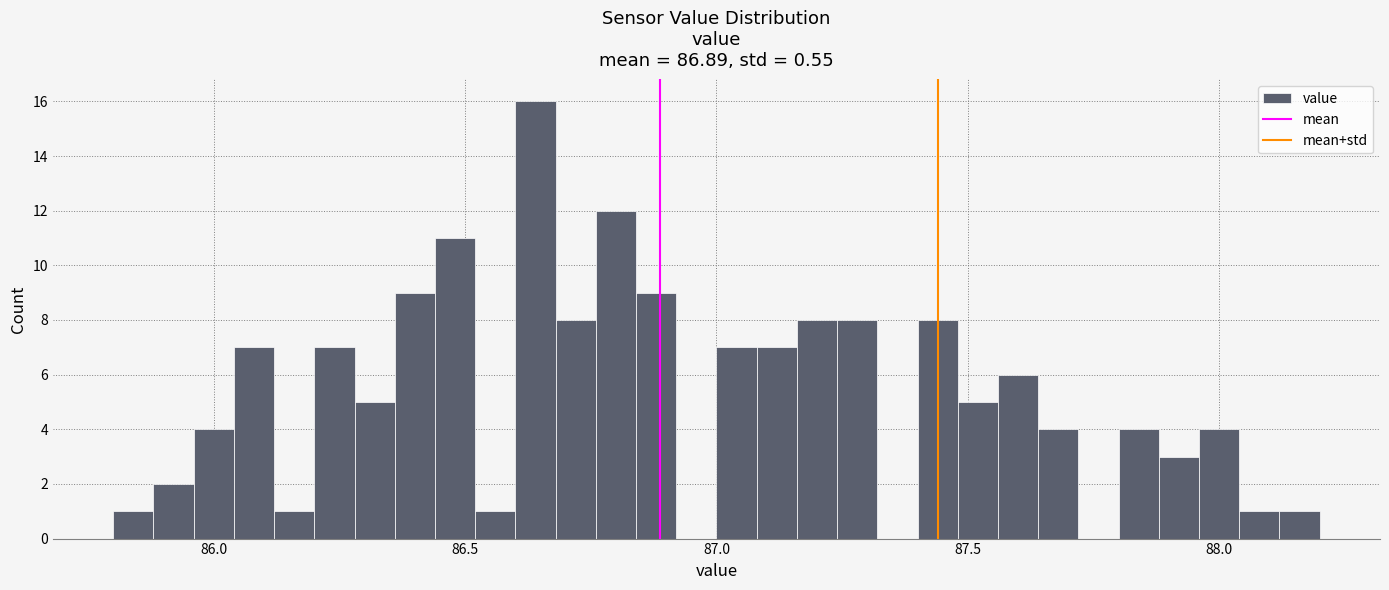

Read against the x-axis, roughly where is the centre of the tallest bar?

86.65